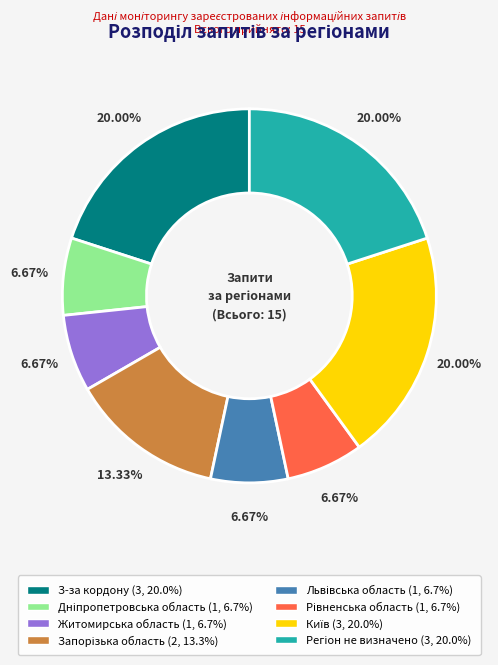

Does any single category account for the majority?

No